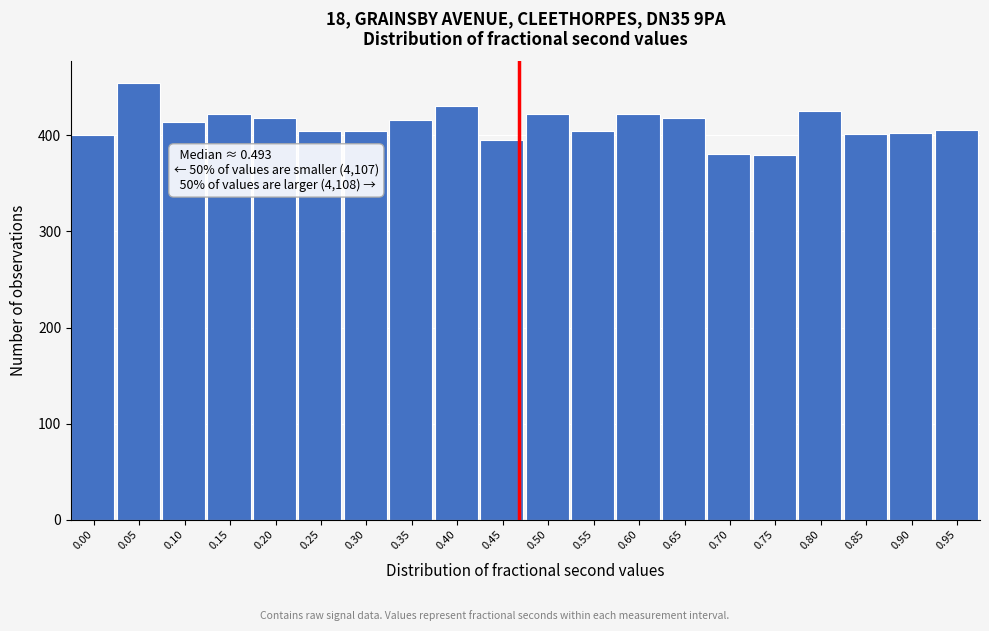

What is the minimum value shown in the chart?

379